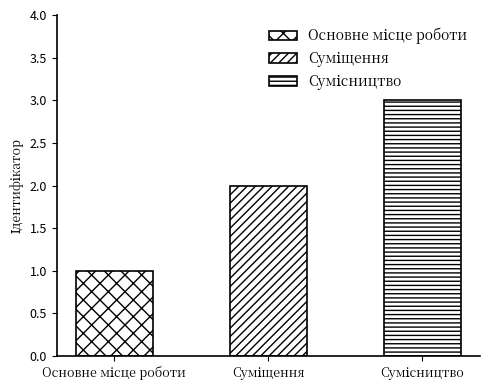

Approximately how many times larger is the value at Суміщення compared to Сумісництво?

0.7